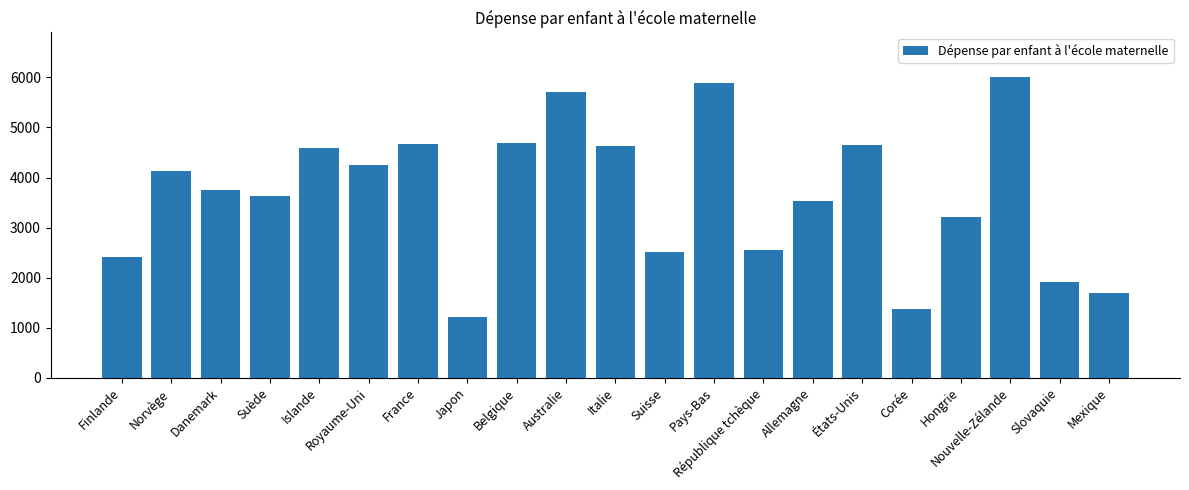

Does the chart contain any negative values?

No